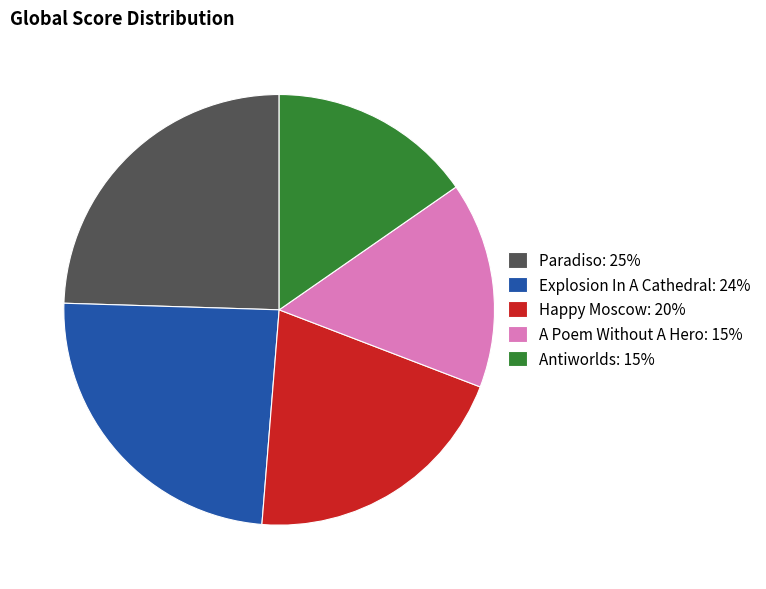

Approximately how many times larger is the value at Explosion In A Cathedral: 24% compared to A Poem Without A Hero: 15%?

1.6